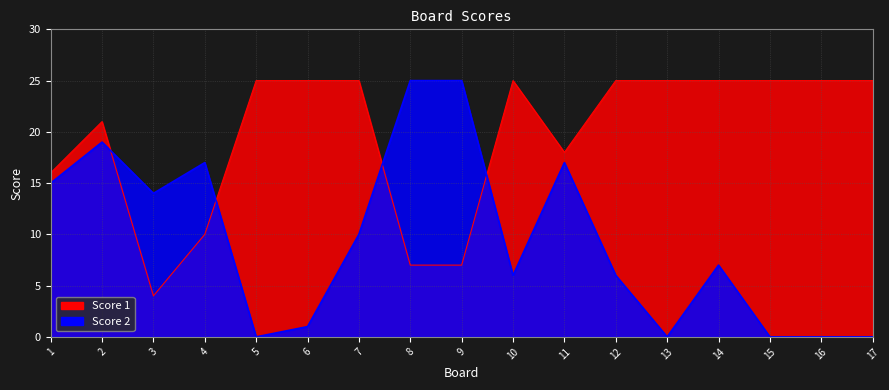

What is the total value across all series at 14?

32